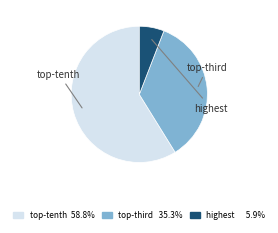

Does any single category account for the majority?

Yes